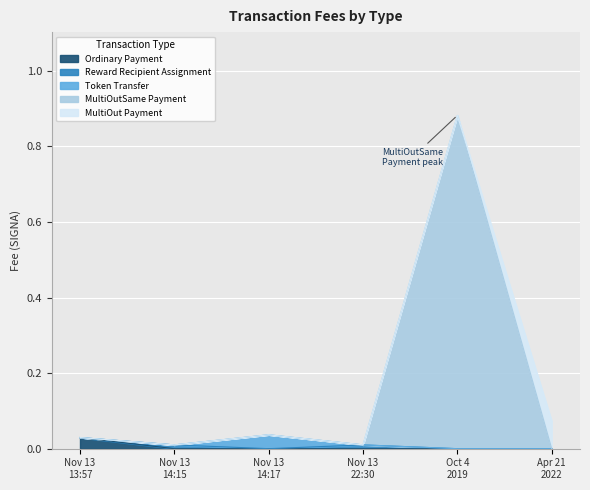

How many lines are shown in the chart?

5